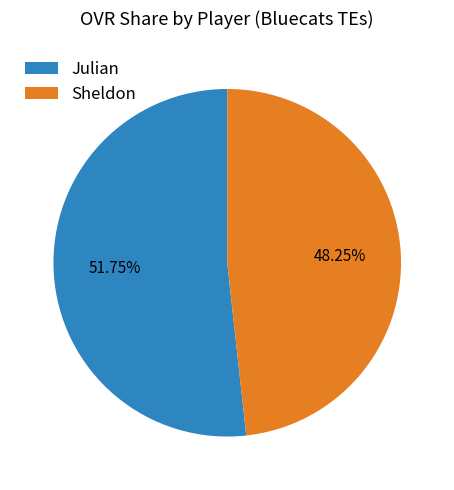

What is the ratio of the value at Sheldon to the value at Julian?

0.9